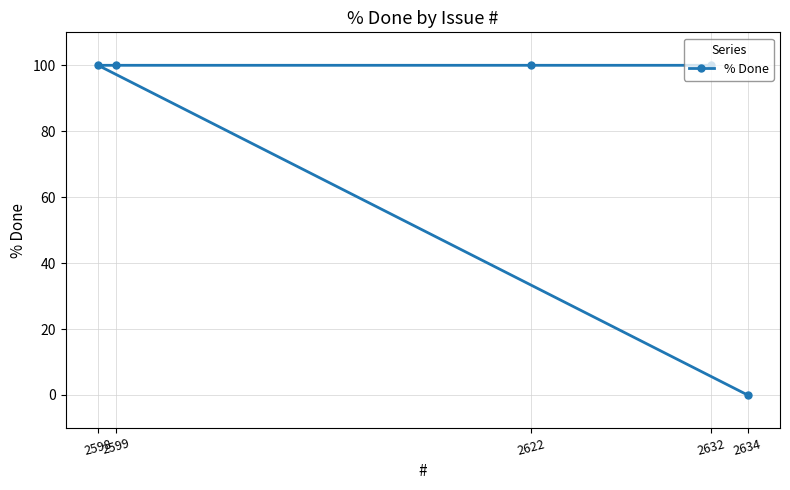

The chart shows a value of 100 at 2632. True or false?

True